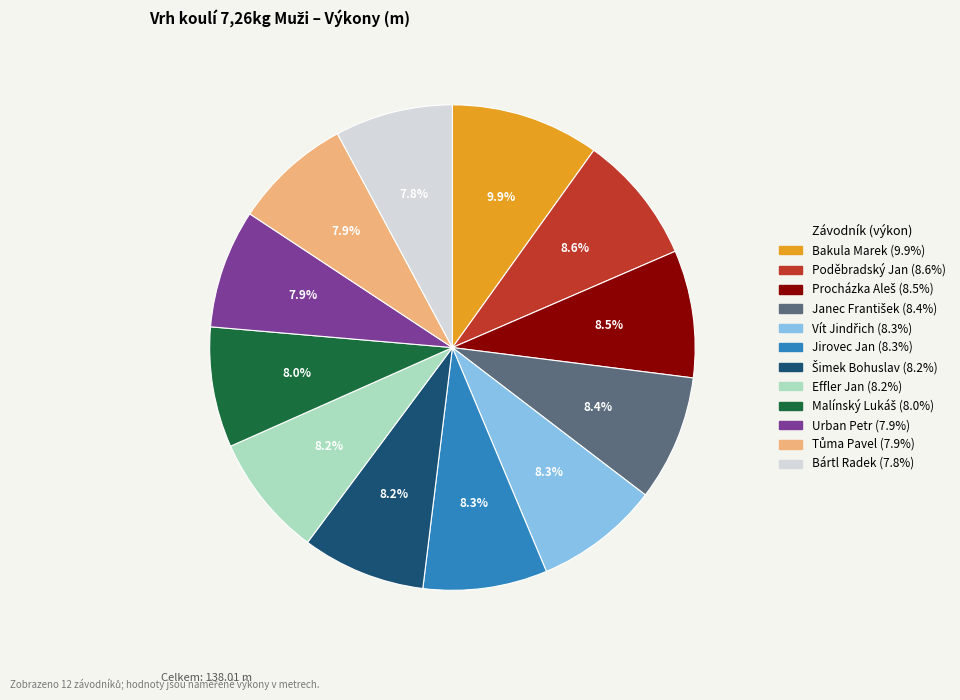

What percentage is NOT represented by Jirovec Jan?

91.7%